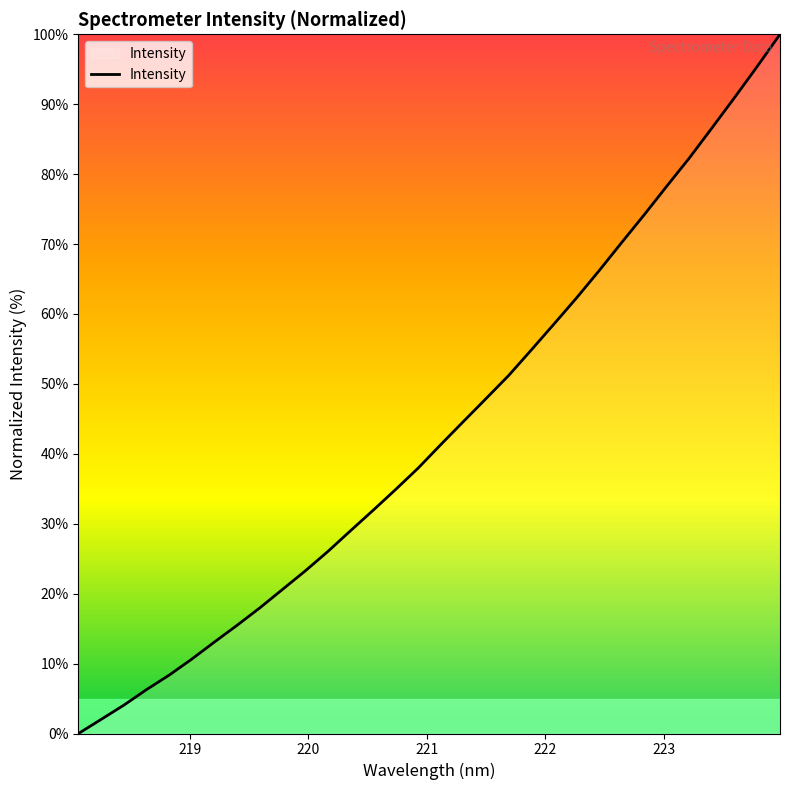

What is the greatest value displayed?

100.0